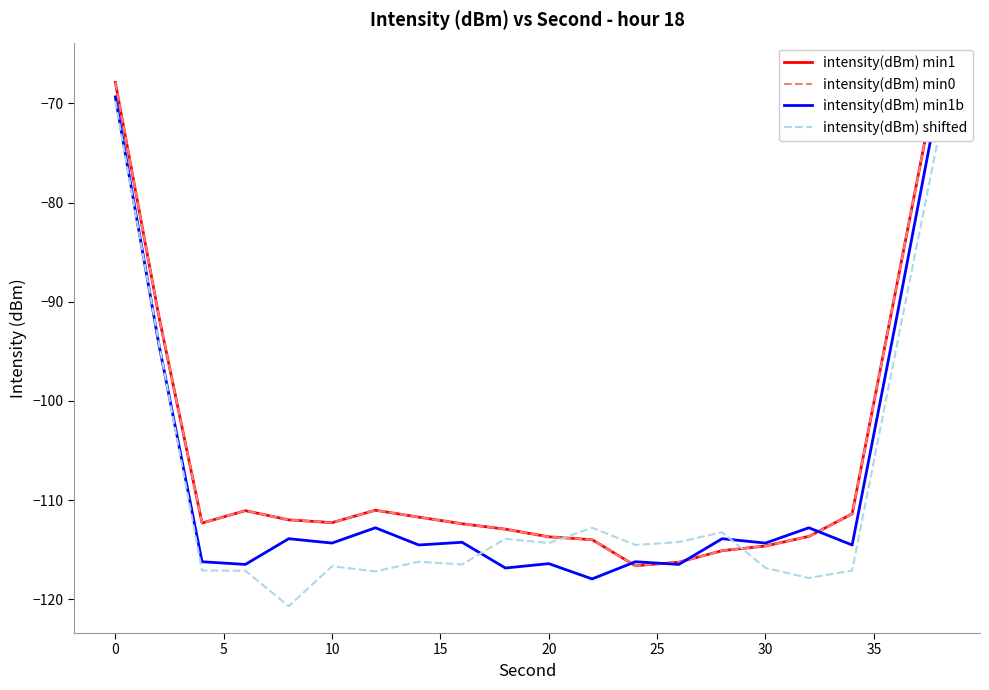

What is the smallest value displayed?

-120.7